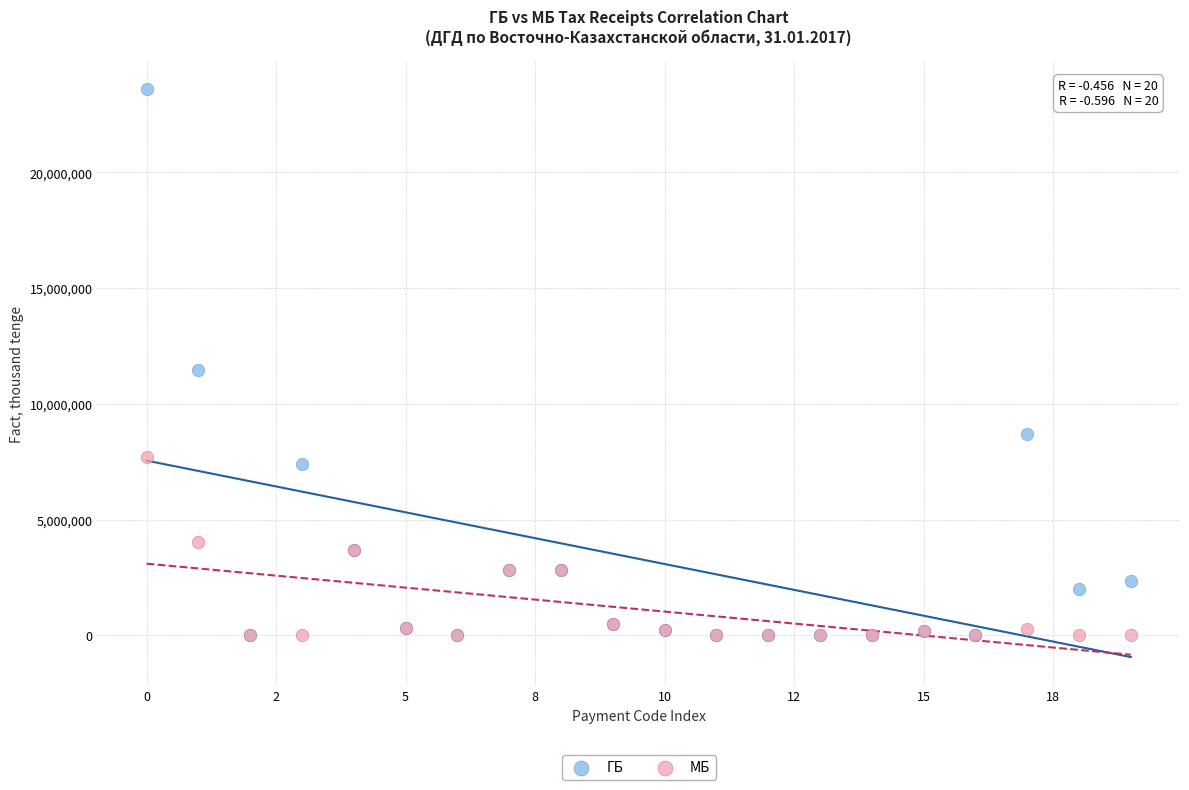

Which series reaches the maximum Y coordinate?

ГБ